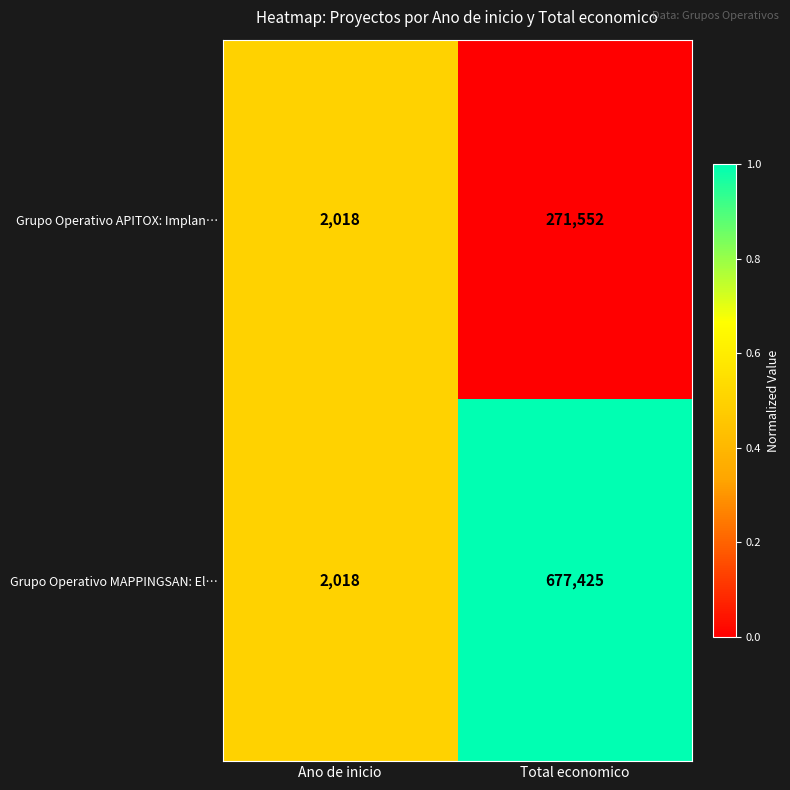

Reading left to right, extract all data points from this chart.

Grupo Operativo APITOX: Implan…: Ano de inicio=2018	Total economico=271552
Grupo Operativo MAPPINGSAN: El…: Ano de inicio=2018	Total economico=677425